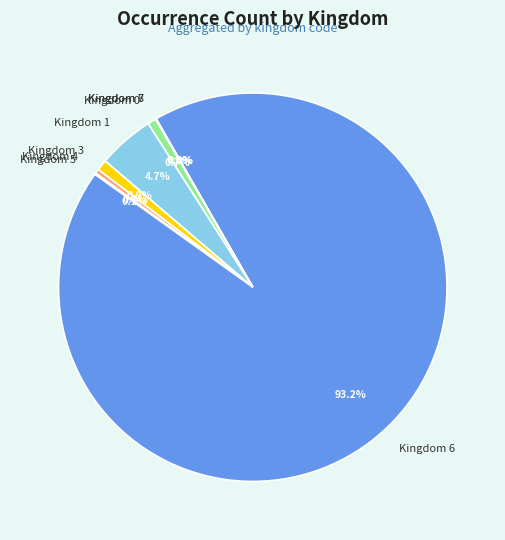

Which slice represents more than half of the pie?

Kingdom 6